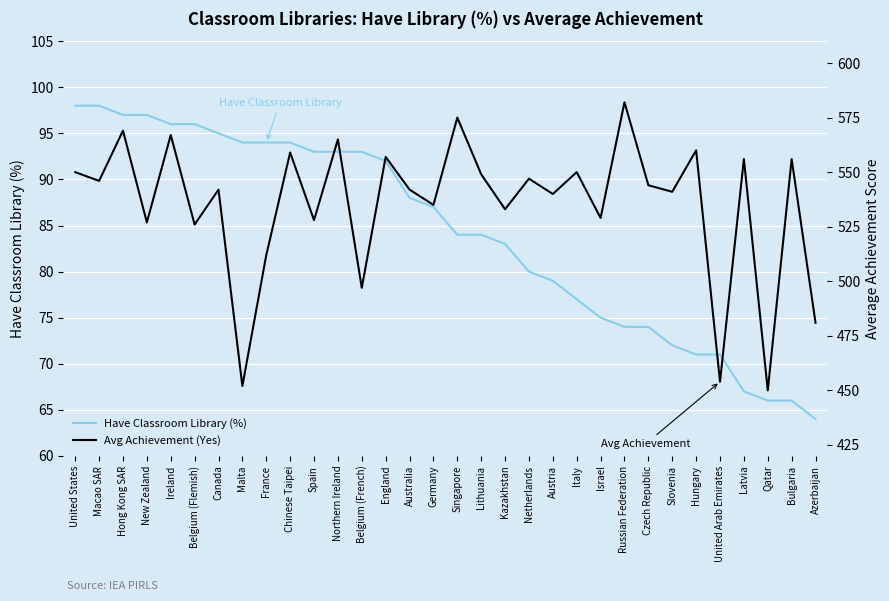

Which has a higher value, Azerbaijan or Israel?

Israel